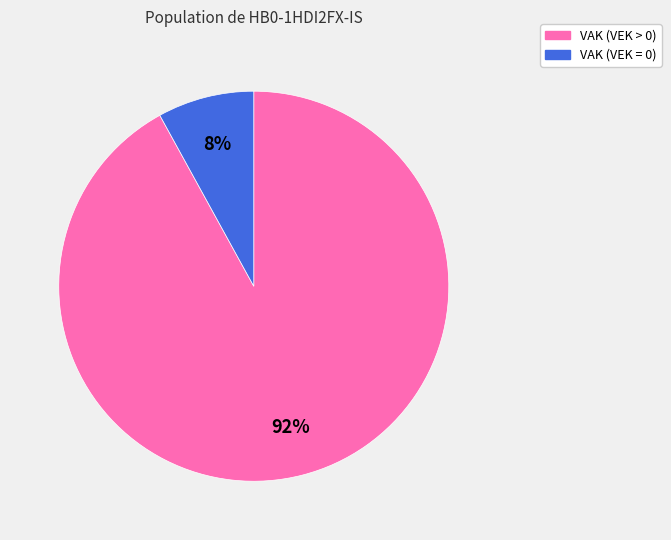

To the nearest percent, what is the average slice percentage?

50%